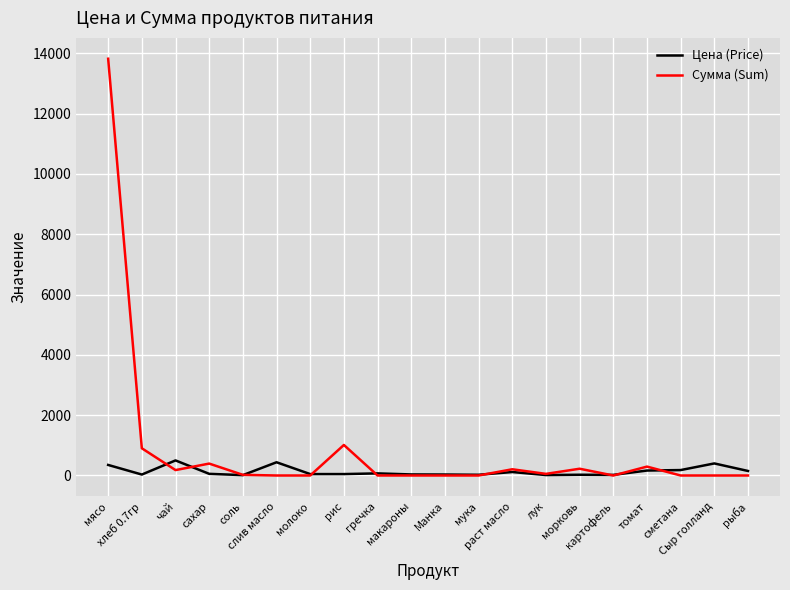

What is the greatest value displayed?

13821.5